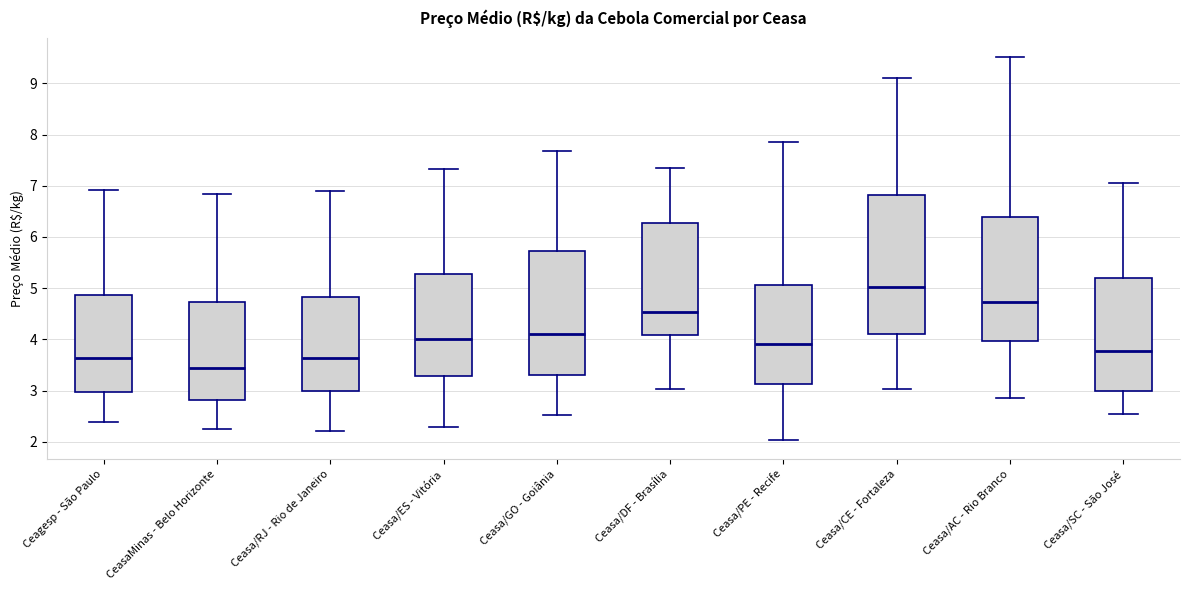

Which box is the tallest, from its lower edge to its upper edge?

Ceasa/CE - Fortaleza